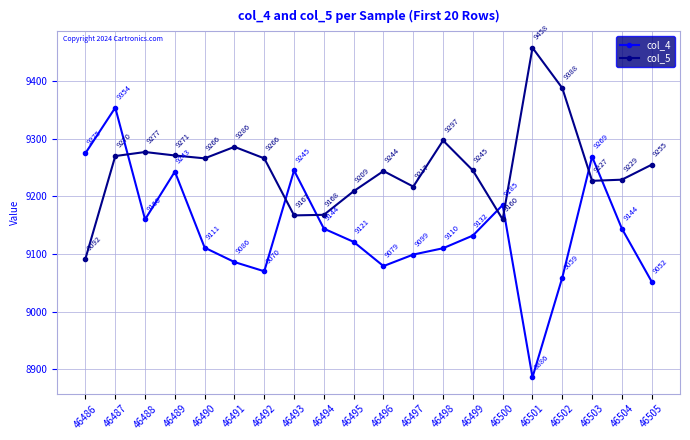

What is the average value of the col_5 series?

9250